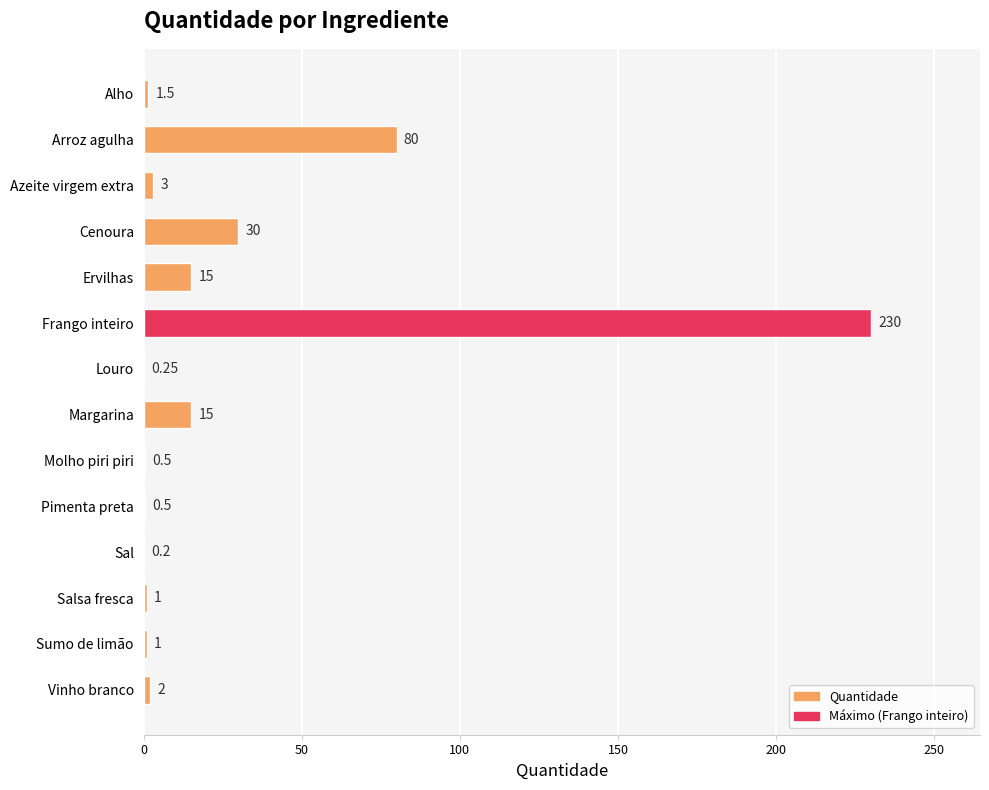

Between Salsa fresca and Frango inteiro, which is larger?

Frango inteiro